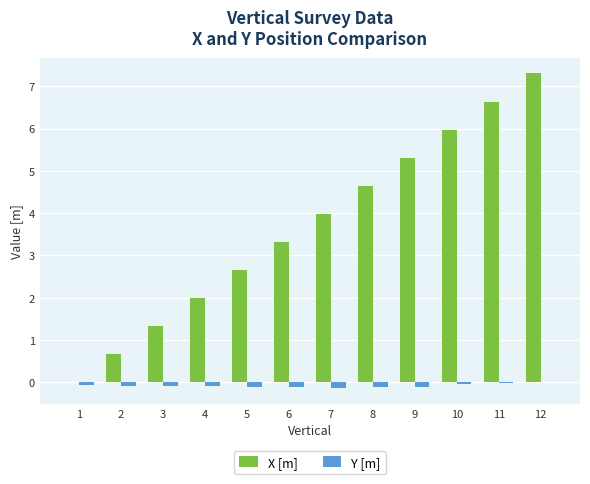

How many groups of bars are there?

12